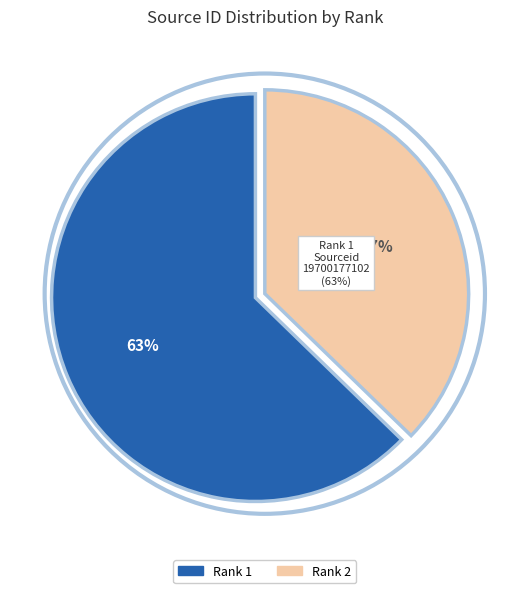

How many segments does this pie chart have?

2